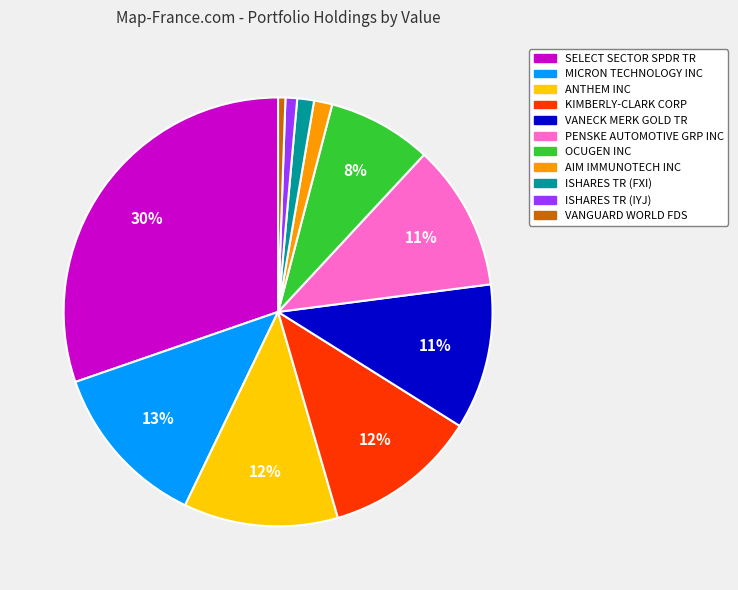

Is there any slice that represents more than half of the pie?

No